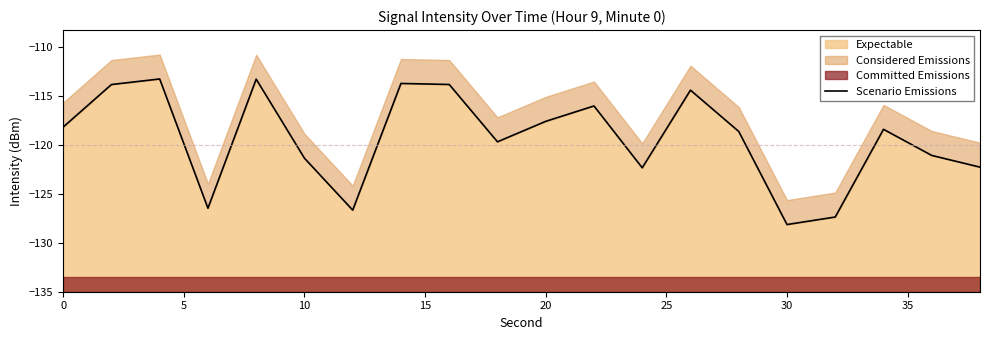

Does the chart have visible grid lines?

No